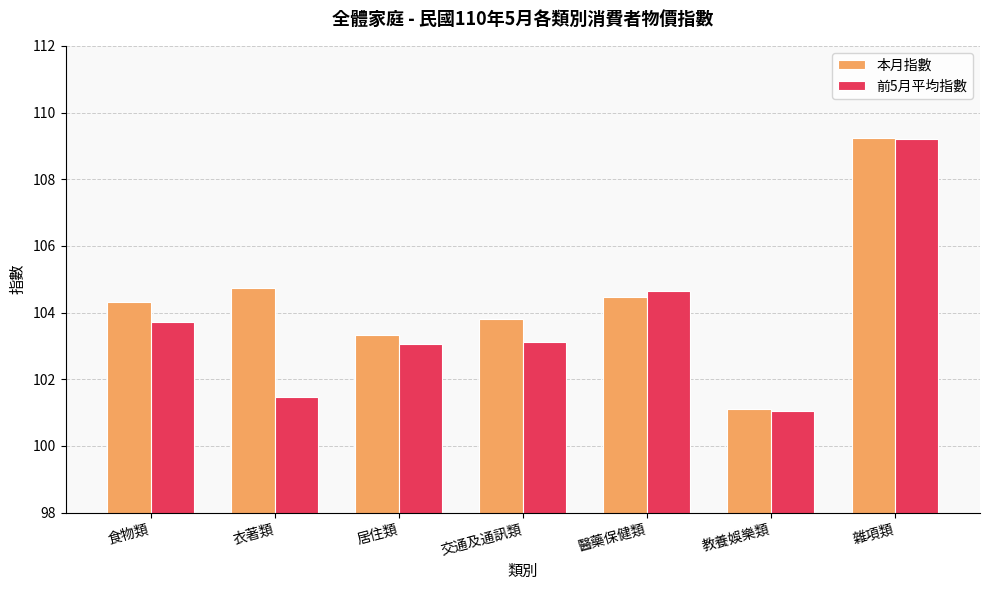

What is the difference between the 本月指數 values at 醫藥保健類 and 居住類?

1.1